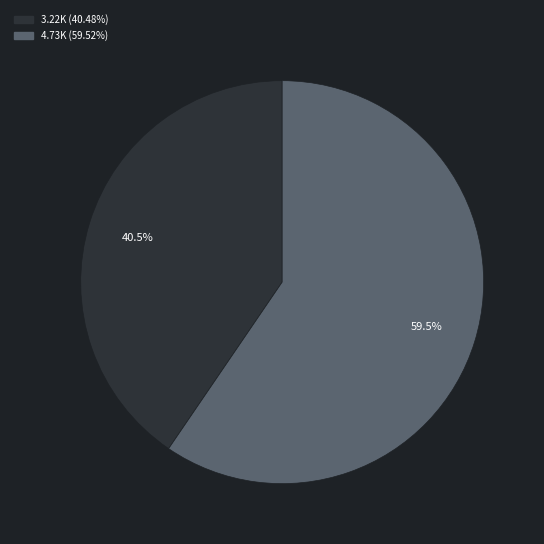

Is there any slice that represents more than half of the pie?

Yes